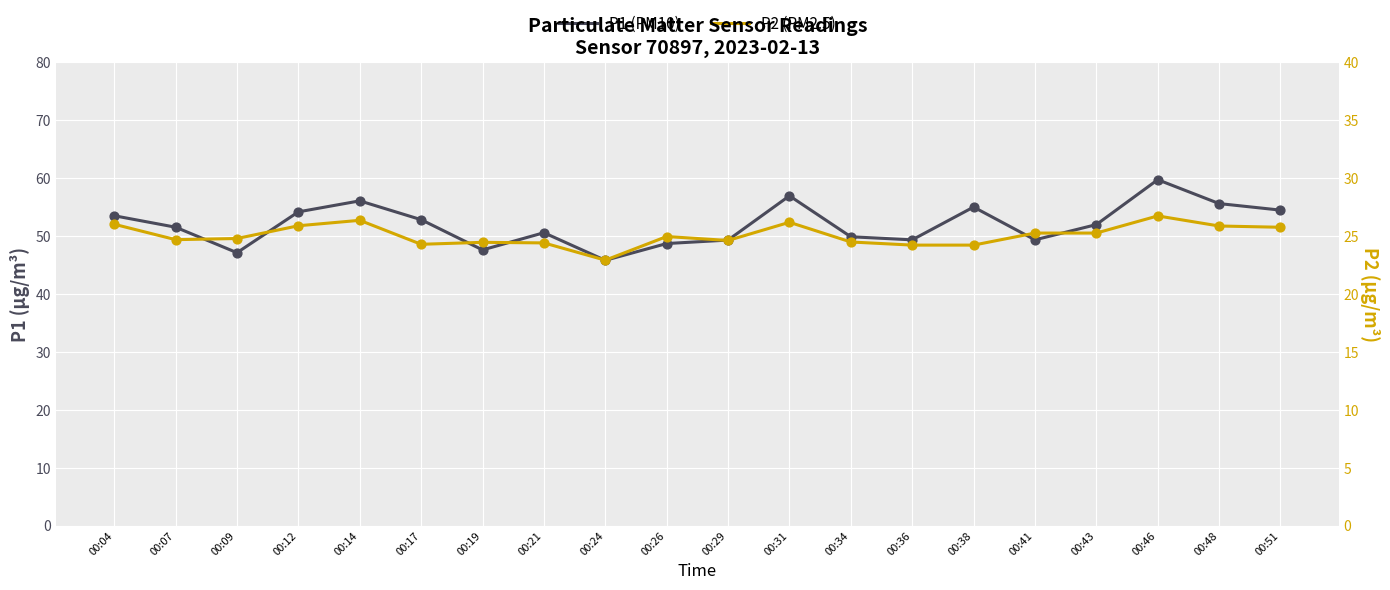

At which category is the sum across all series the highest?

00:46